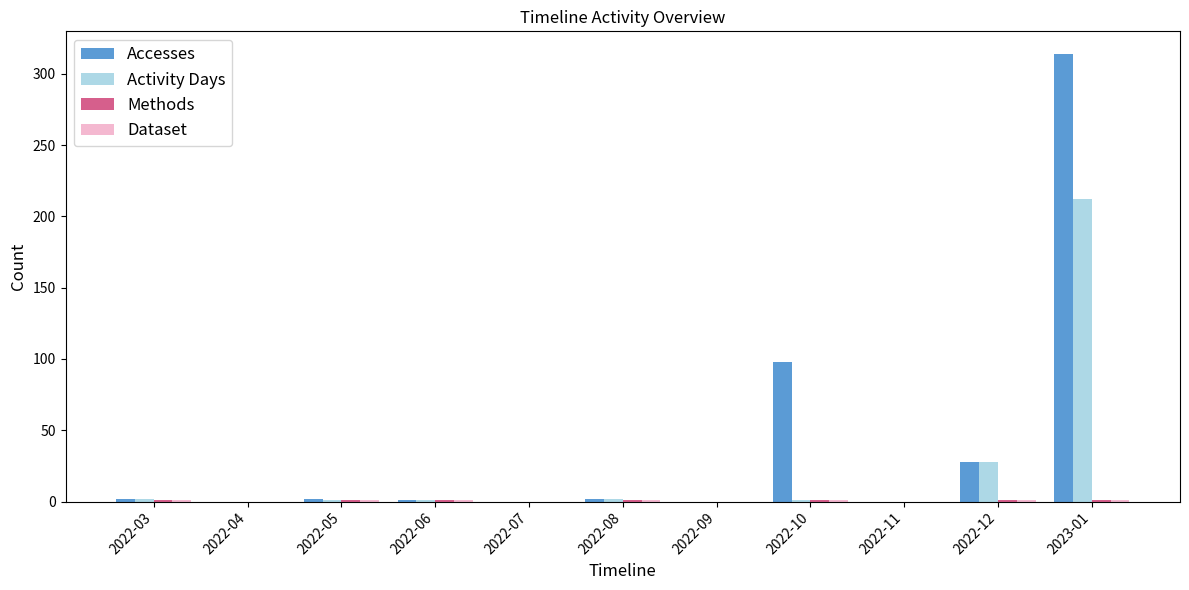

Which series has the widest spread of values?

Accesses